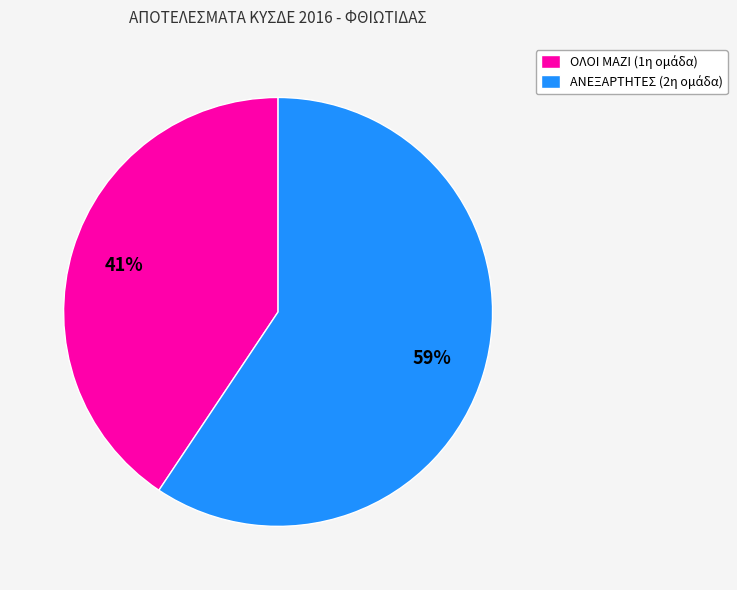

To the nearest percent, what is the average slice percentage?

50%